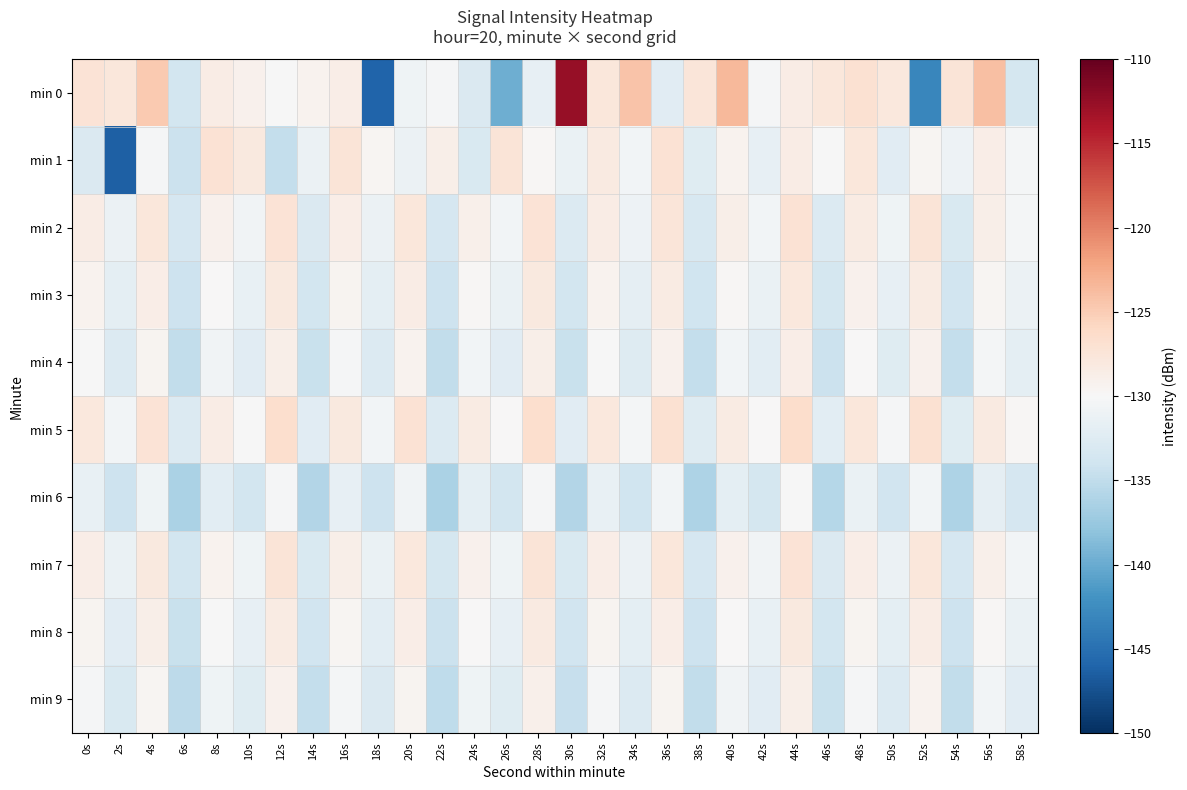

At which category is the sum across all series the highest?

44s